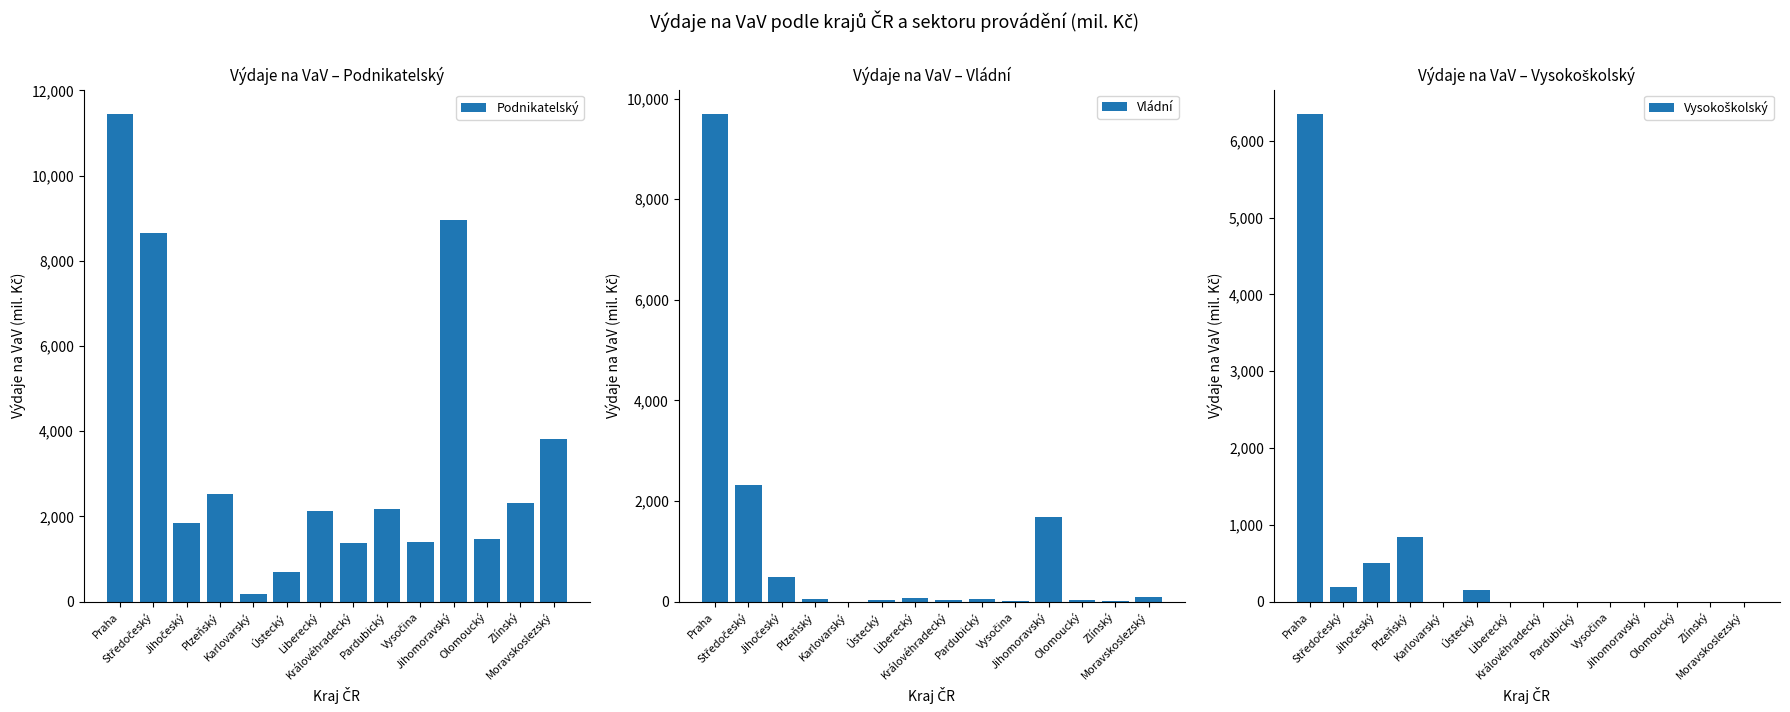

Which series has the widest spread of values?

Podnikatelský